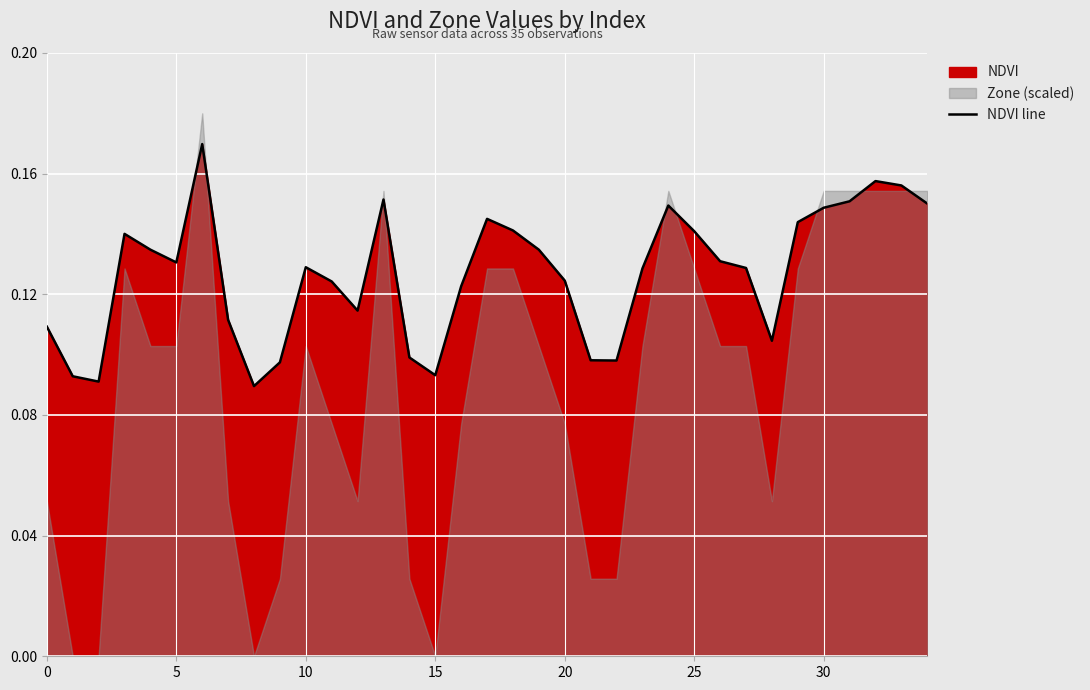

Where is the data nearest to the value 0?

8